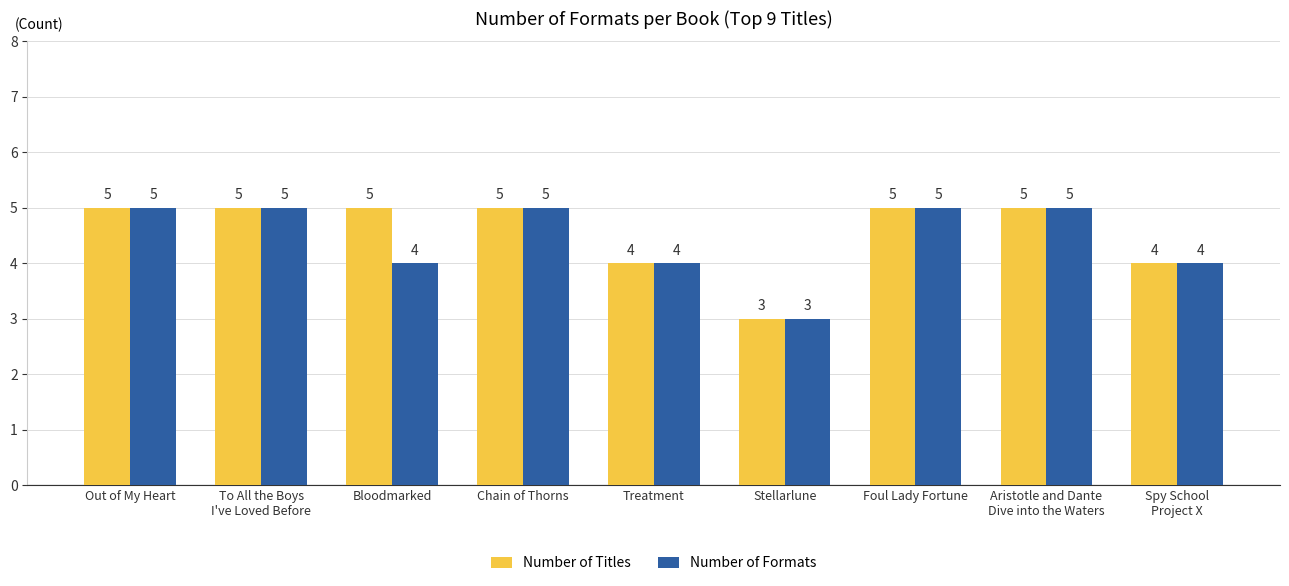

Is the value of Number of Formats at Bloodmarked greater than the value of Number of Titles at Stellarlune?

Yes